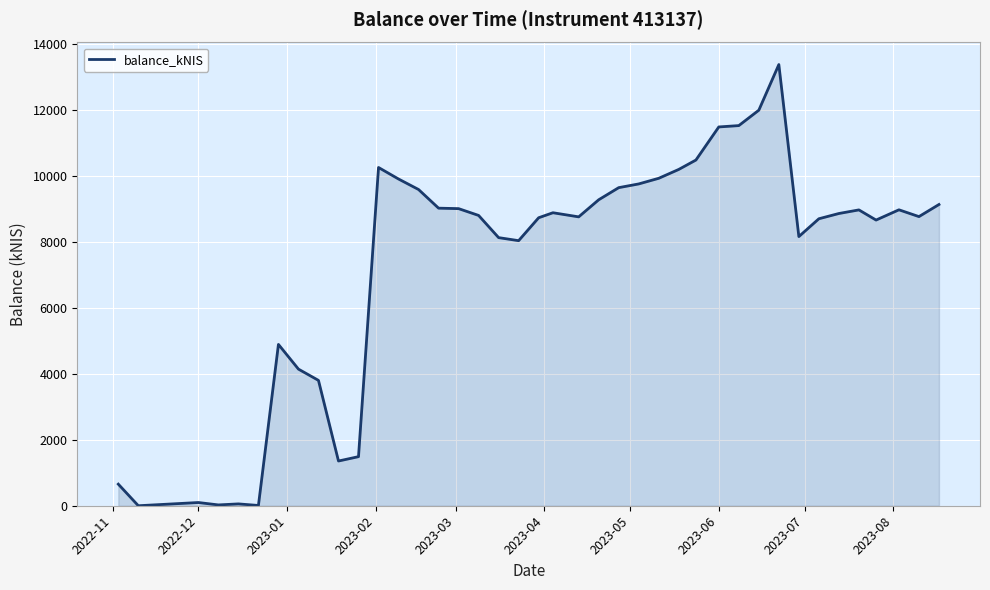

What is the maximum value shown in the chart?

13370.5